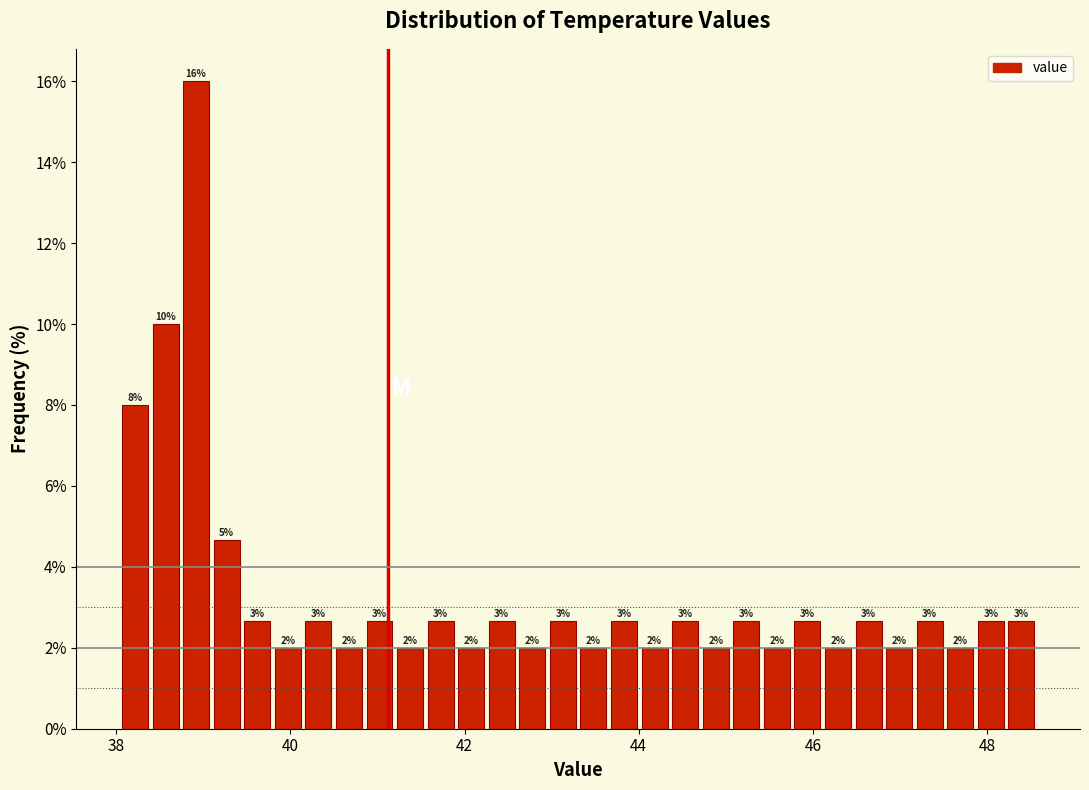

Read against the x-axis, roughly where is the centre of the tallest bar?

39.0